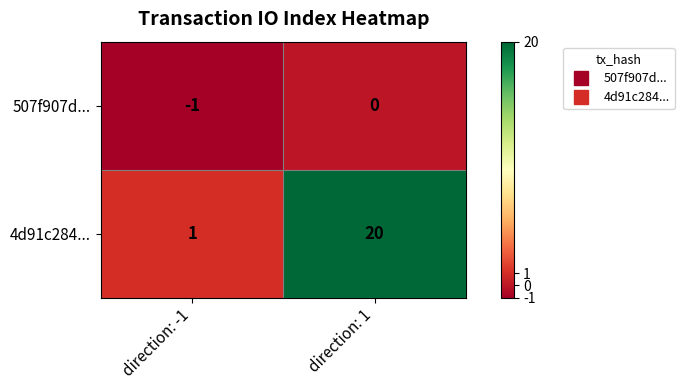

Which series changed the most between direction: -1 and direction: 1?

4d91c284...